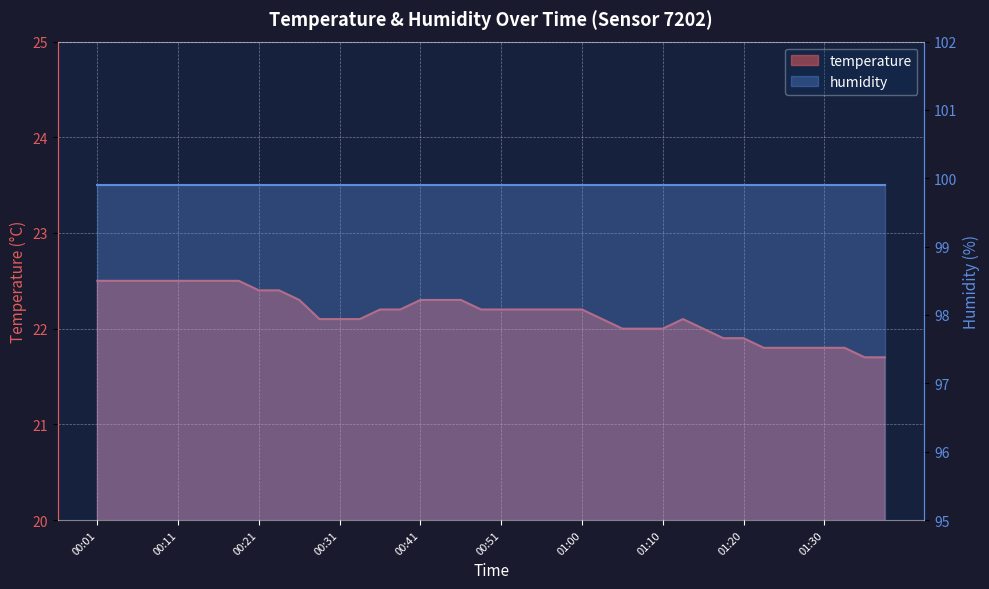

Reading left to right, list all the values displayed in this chart.

22.5	22.5	22.5	22.5	22.5	22.5	22.5	22.5	22.4	22.4	22.3	22.1	22.1	22.1	22.2	22.2	22.3	22.3	22.3	22.2	22.2	22.2	22.2	22.2	22.2	22.1	22.0	22.0	22.0	22.1	22.0	21.9	21.9	21.8	21.8	21.8	21.8	21.8	21.7	21.7